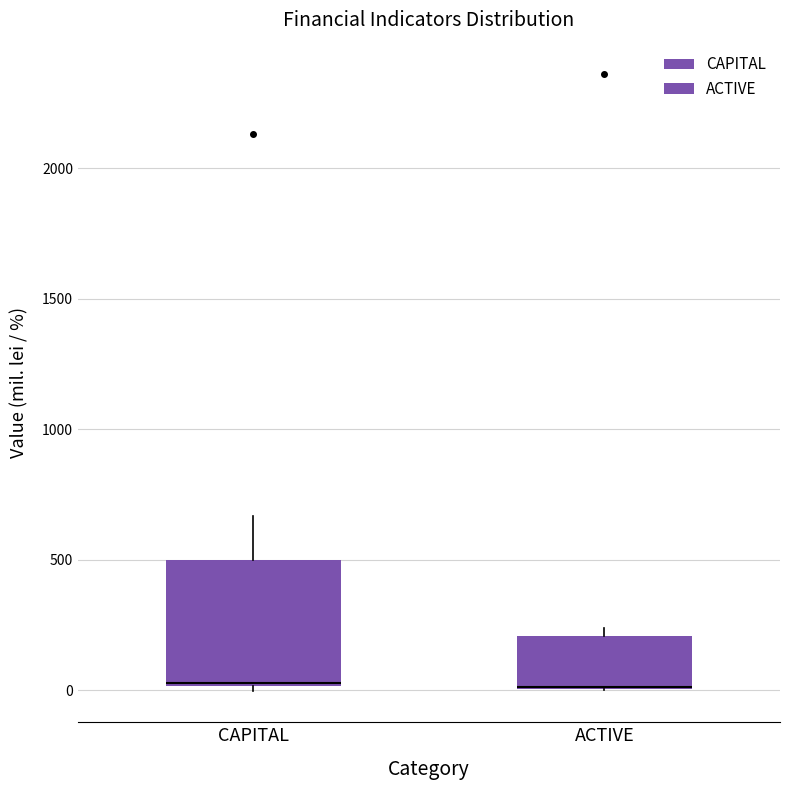

Where is the lower edge of the box for ACTIVE on the y-axis? The values are not printed on the chart, so give them approximately, as read against the axis.

0